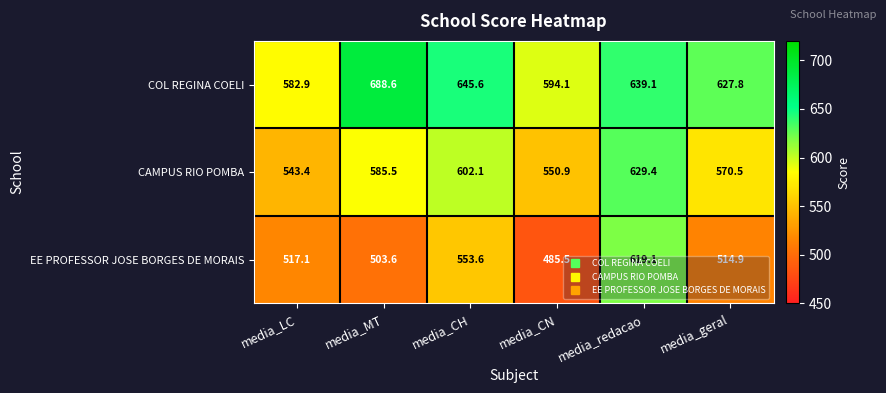

What is the sum of the CAMPUS RIO POMBA values at media_LC and media_geral?

1113.9